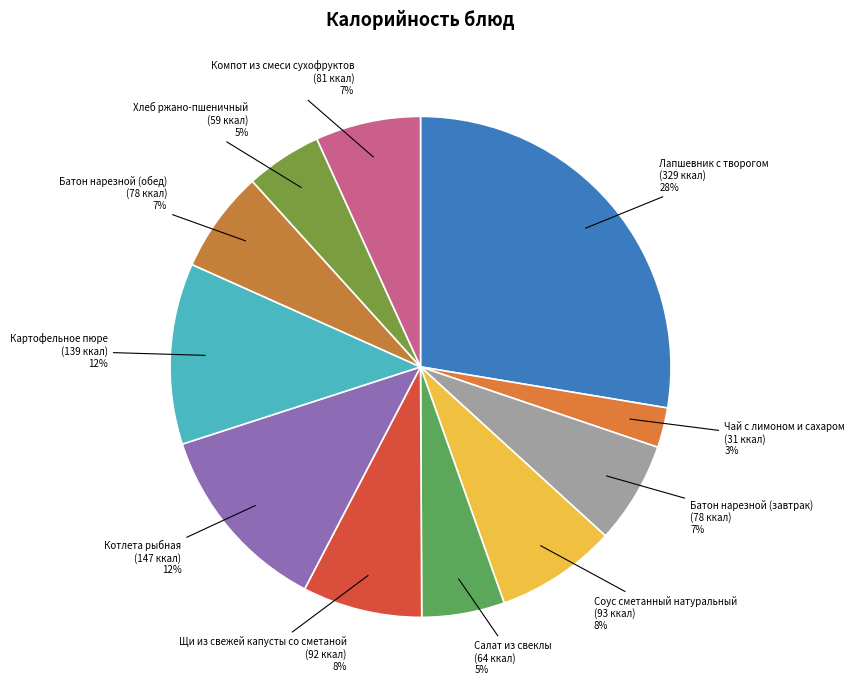

Rank the categories by value from lowest to highest.

Чай с лимоном и сахаром, Хлеб ржано-пшеничный, Салат из свеклы, Батон нарезной (завтрак), Батон нарезной (обед), Компот из смеси сухофруктов, Щи из свежей капусты со сметаной, Соус сметанный натуральный, Картофельное пюре, Котлета рыбная, Лапшевник с творогом